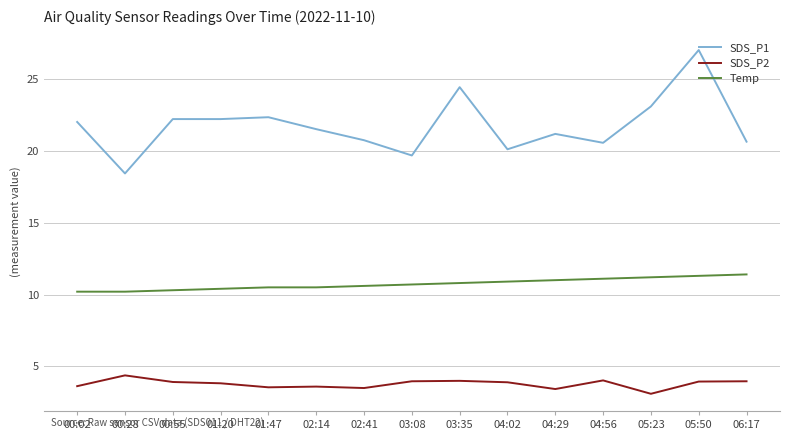

At which label does SDS_P1 reach its peak?

05:50